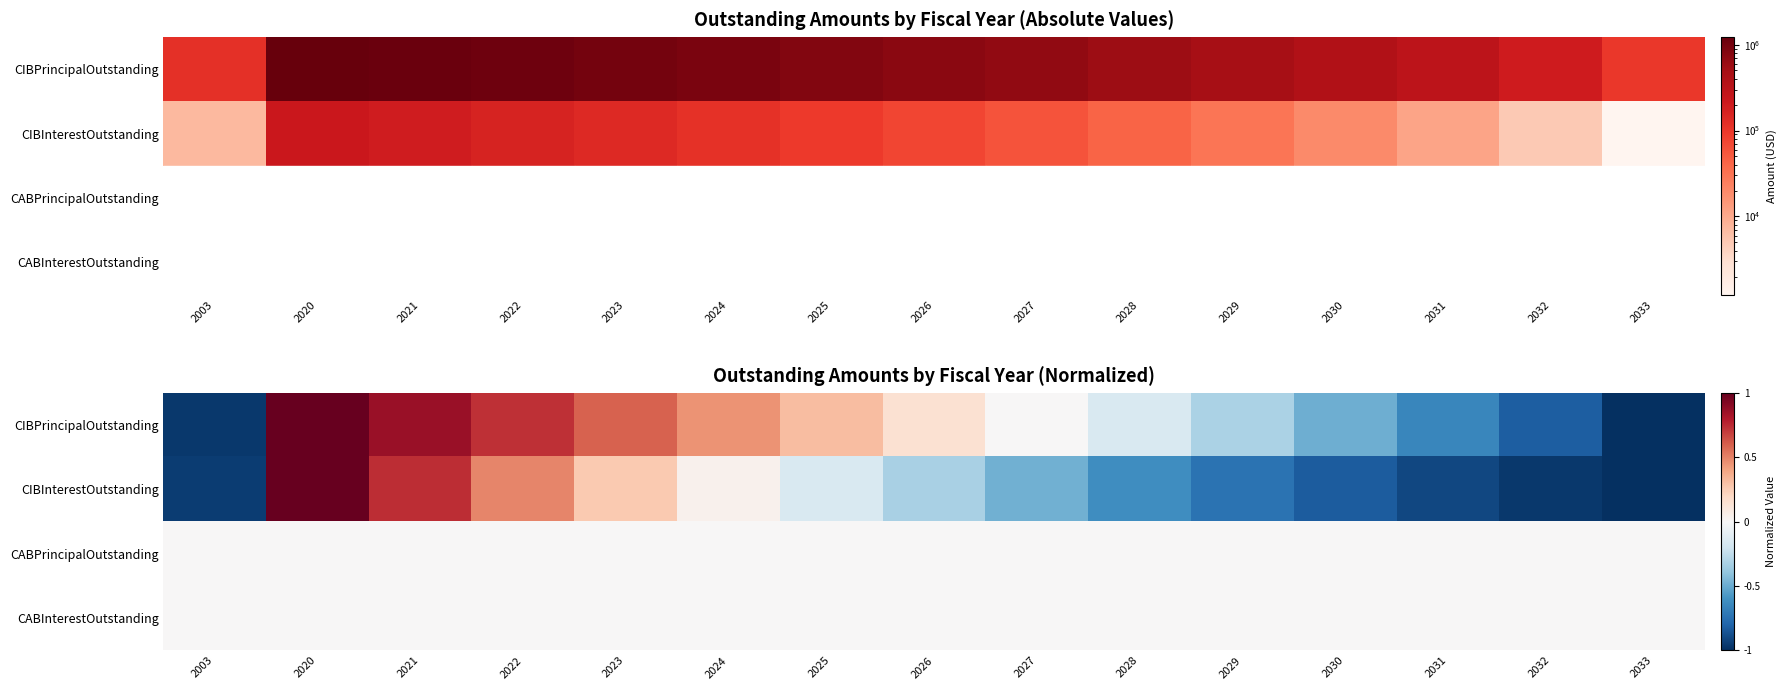

What is the difference between the CIBPrincipalOutstanding values at 2023 and 2003?

1.6